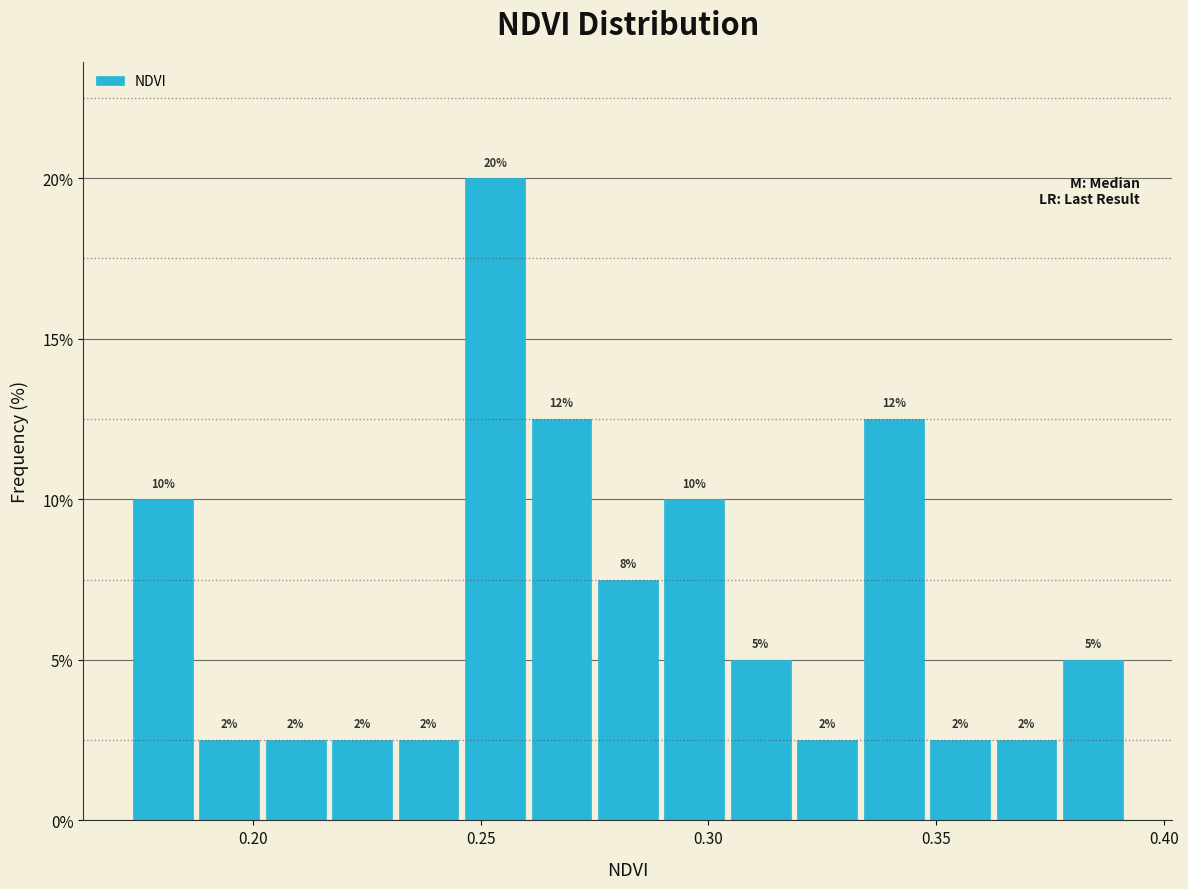

Around what value on the x-axis is the tallest bar? Give the approximate position of its centre, as read against the axis.

0.255